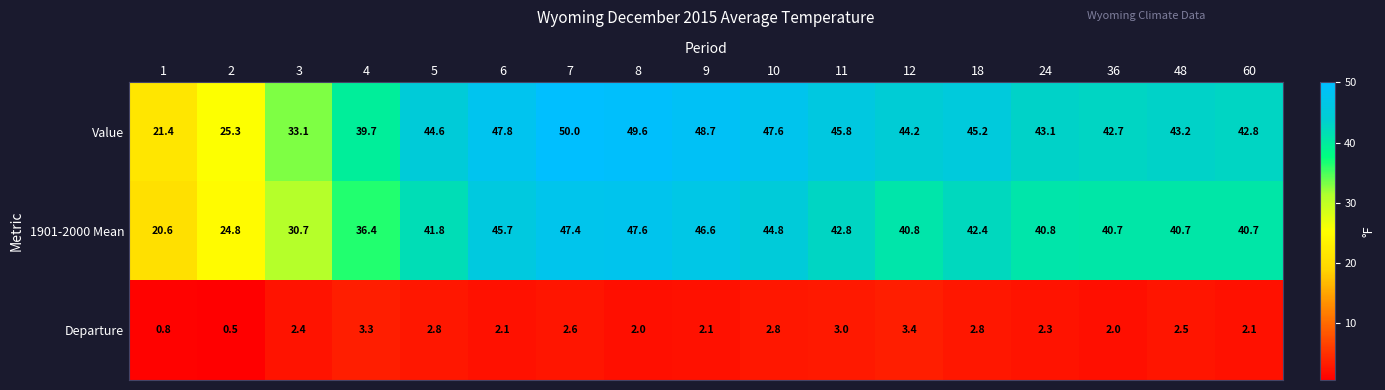

What is the sum of all Departure values?

39.5